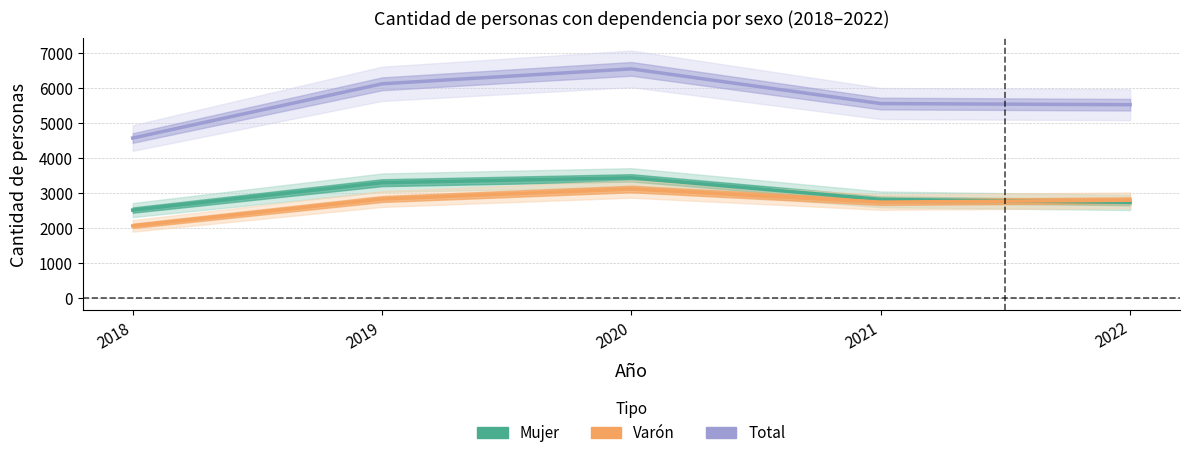

What is the value of the Mujer point at the 3rd from the left?

3436